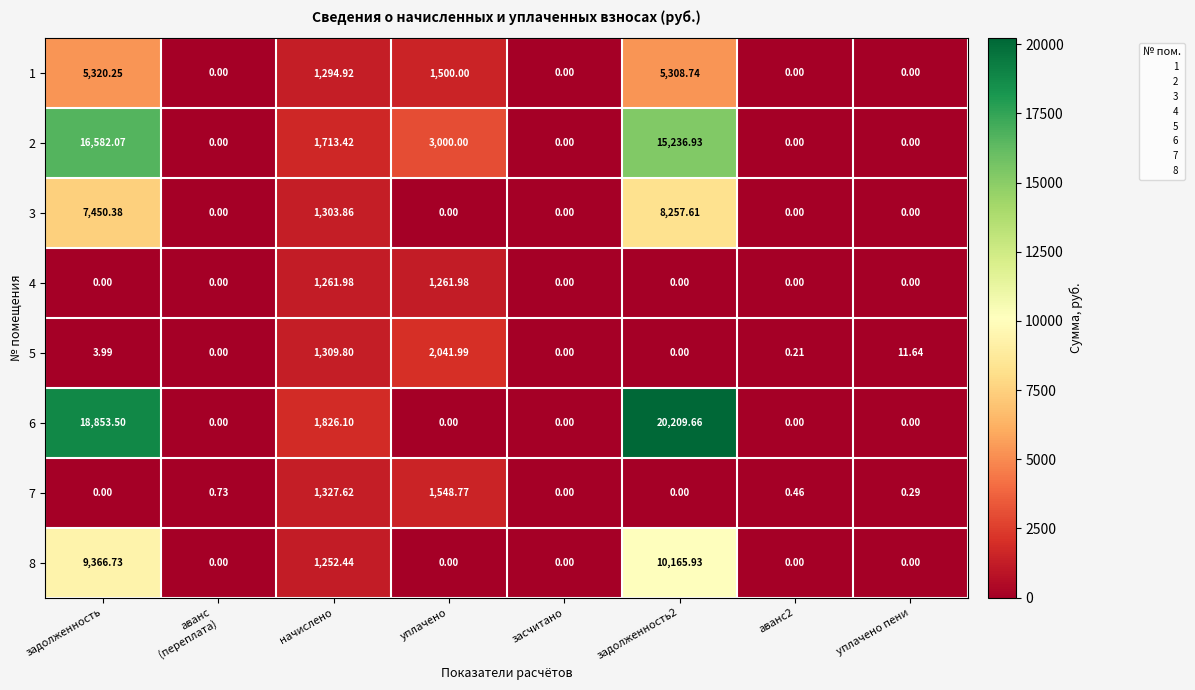

What is the spread (max minus min) of values at уплачено пени?

11.6